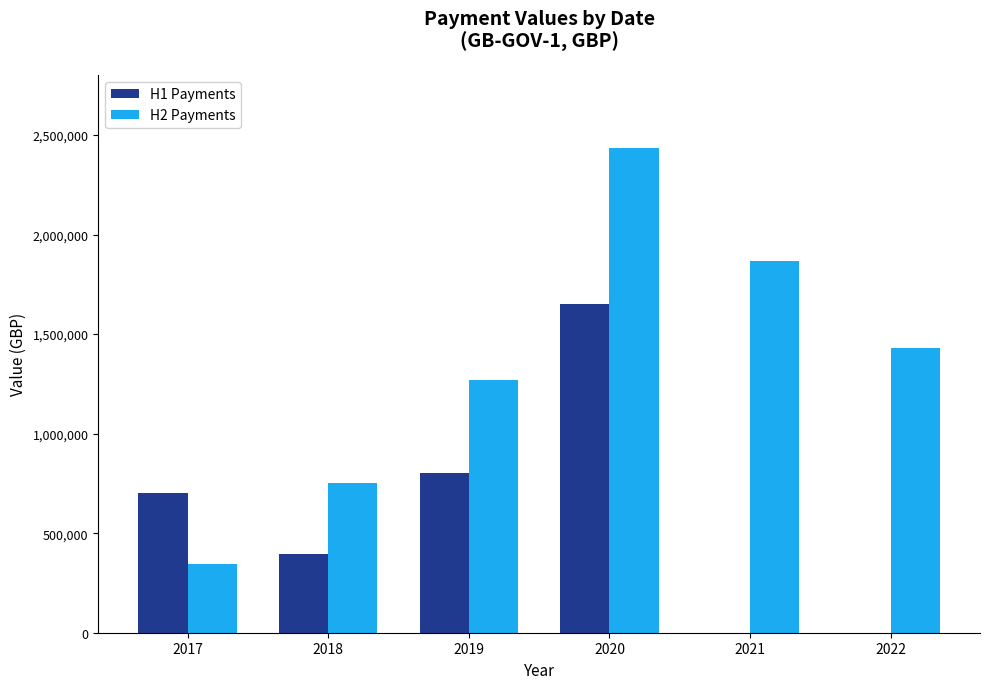

Read the H1 Payments value at 2020.

1652436